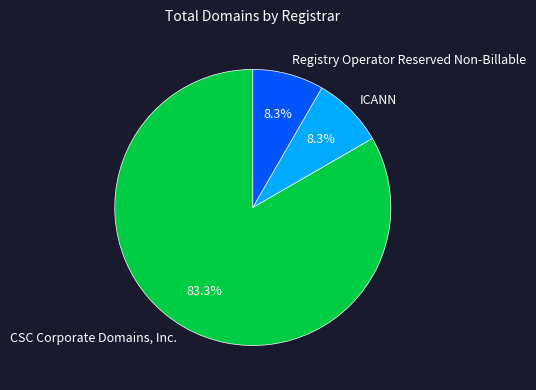

How many segments does this pie chart have?

3